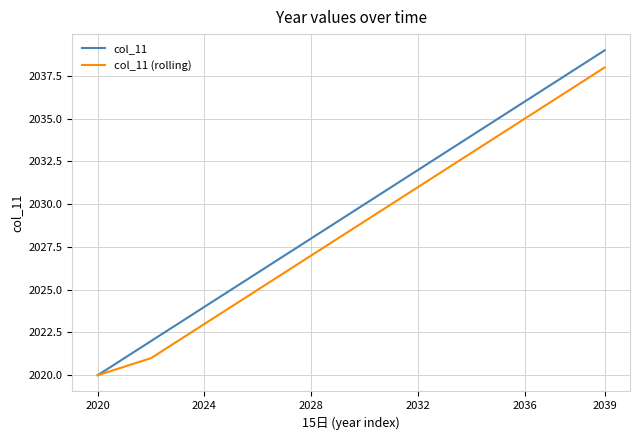

Reading left to right, extract all data points from this chart.

col_11: 2020.0	2021.0	2022.0	2023.0	2024.0	2025.0	2026.0	2027.0	2028.0	2029.0	2030.0	2031.0	2032.0	2033.0	2034.0	2035.0	2036.0	2037.0	2038.0	2039.0
col_11 (rolling): 2020.0	2020.5	2021.0	2022.0	2023.0	2024.0	2025.0	2026.0	2027.0	2028.0	2029.0	2030.0	2031.0	2032.0	2033.0	2034.0	2035.0	2036.0	2037.0	2038.0